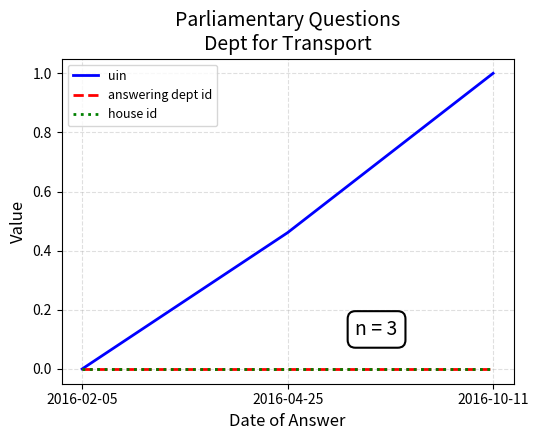

Rank the series by their maximum value, from lowest to highest.

answering dept id, house id, uin